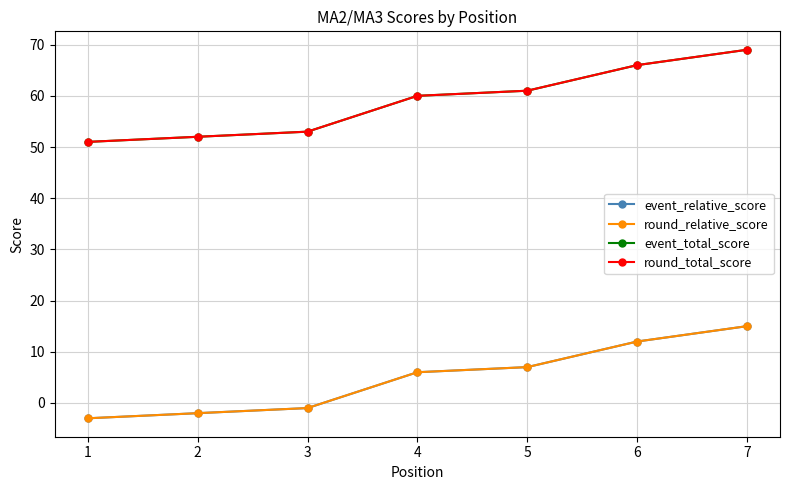

The round_relative_score series shows -2 at 2. True or false?

True